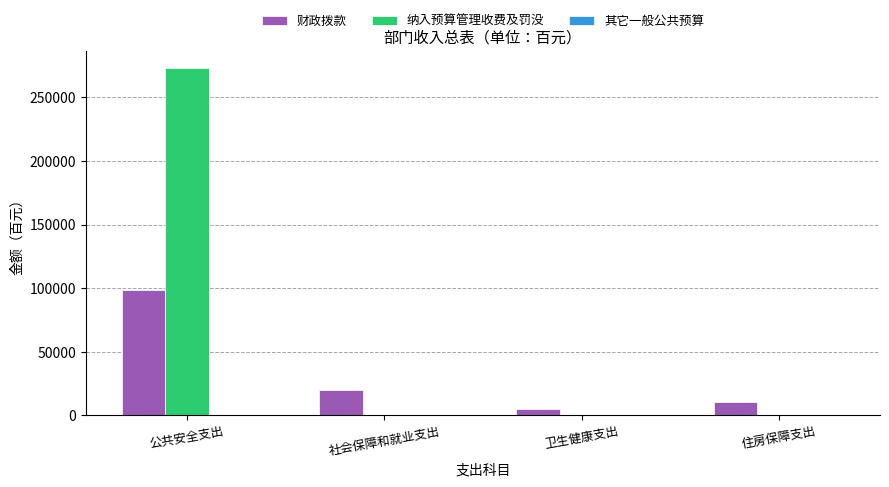

What is the sum of all 财政拨款 values?

133836